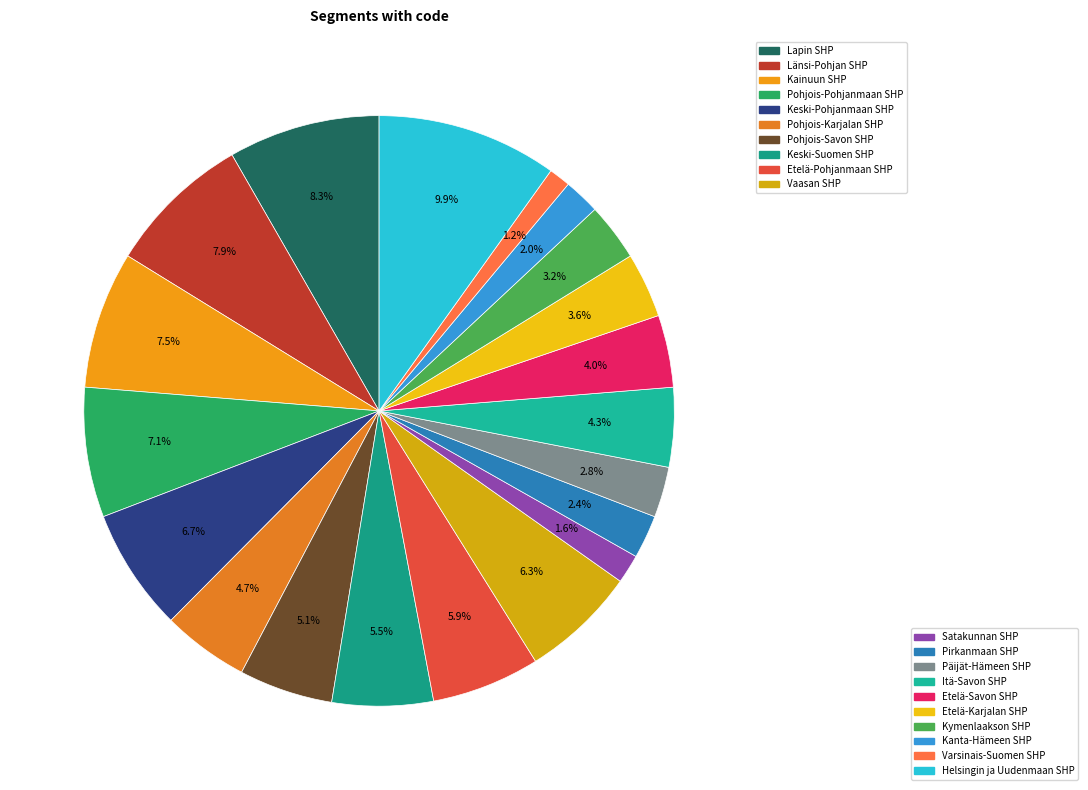

How many slices are in this pie chart?

20